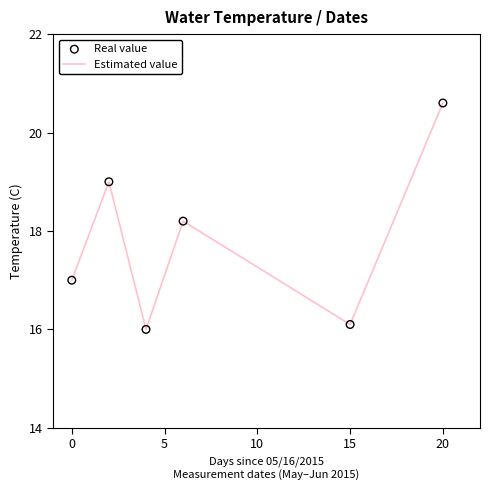

What is the difference between the second highest and second lowest values?

2.9